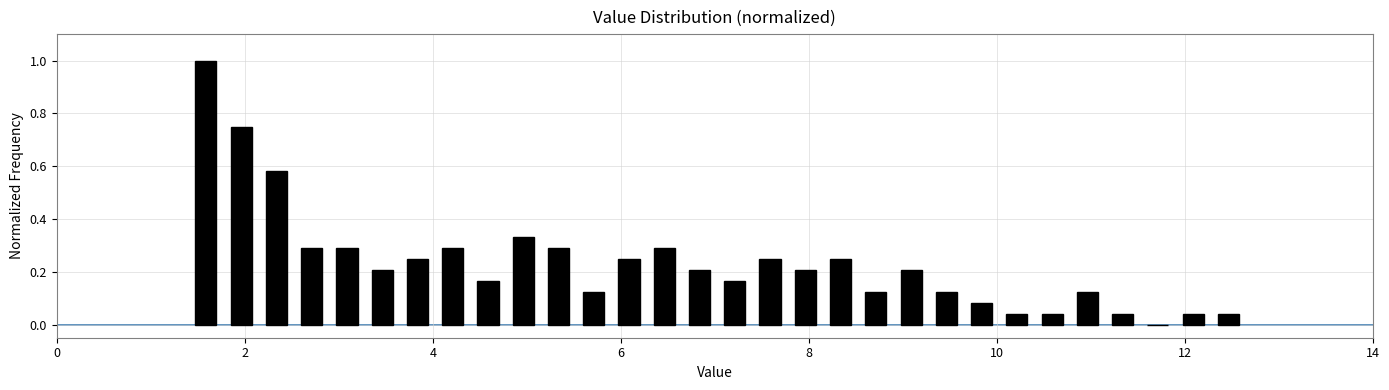

Read against the x-axis, roughly where is the centre of the tallest bar?

1.6